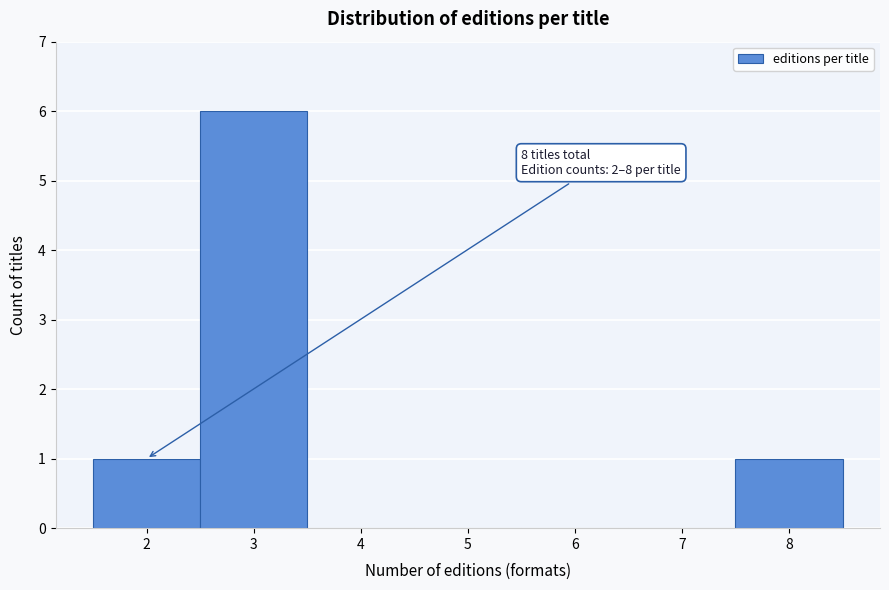

Over which range of the x-axis is the bar tallest?

2.5 to 3.5